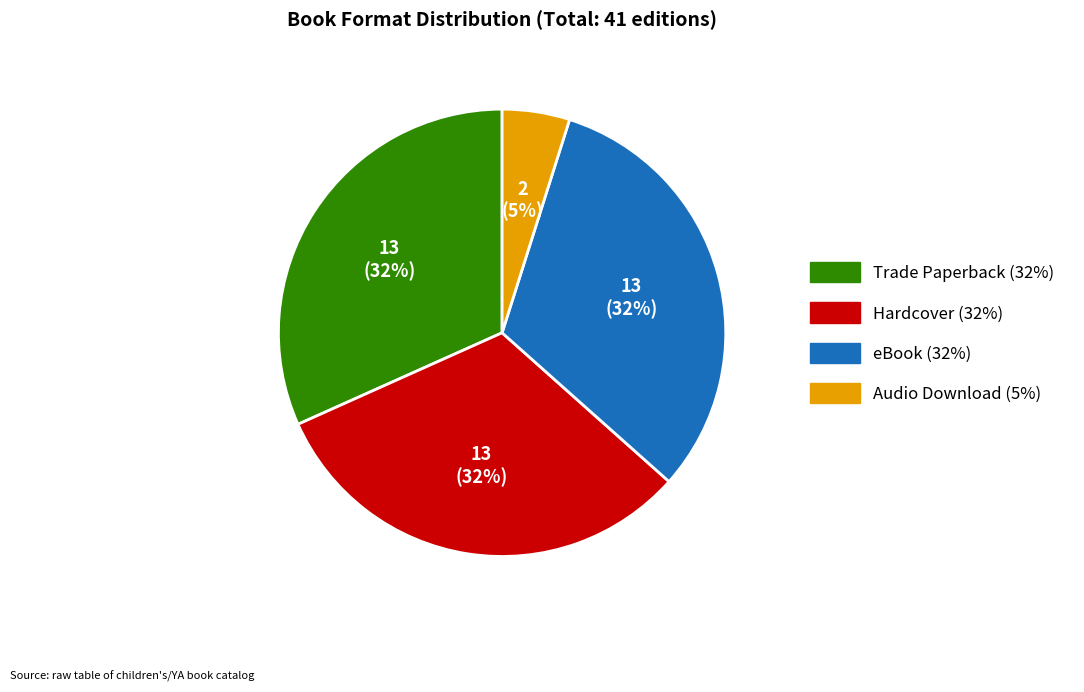

Is the sum of eBook and Audio Download greater than half?

No